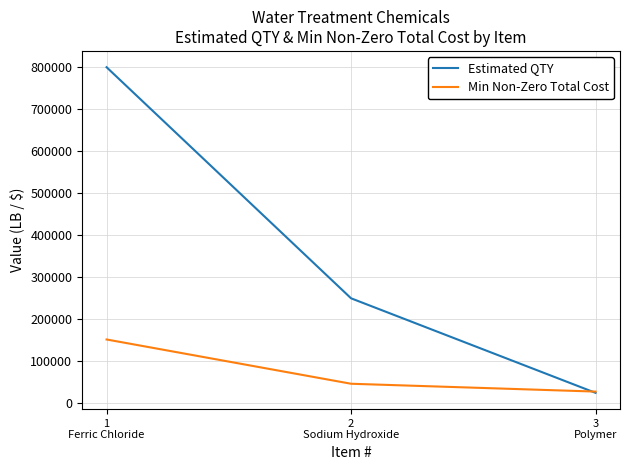

What is the difference between the highest and lowest values at 2
Sodium Hydroxide?

203375